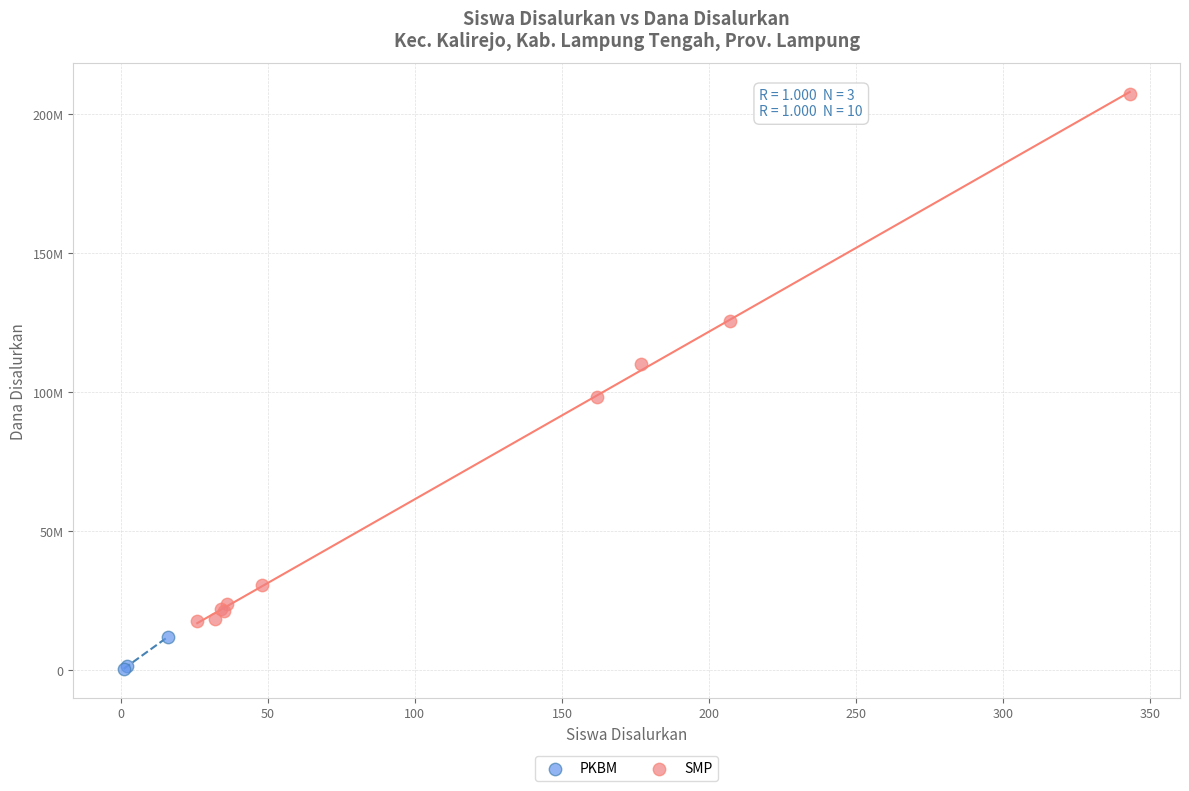

Which series has the widest spread of Y values?

SMP